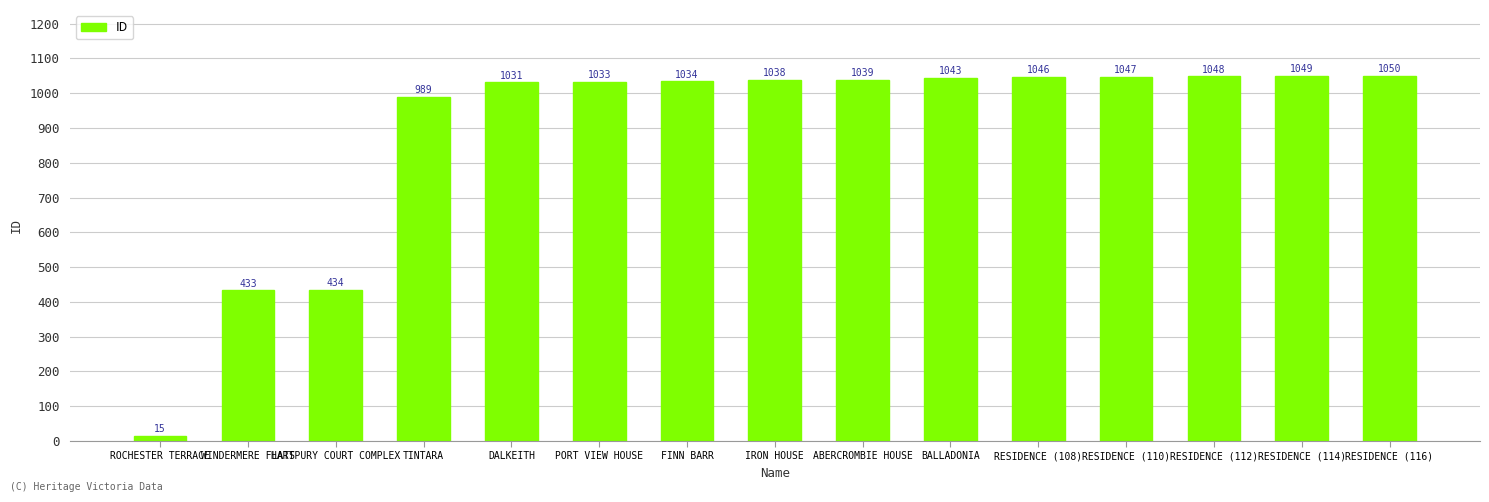

What is the label of the 8th bar from the right?

IRON HOUSE